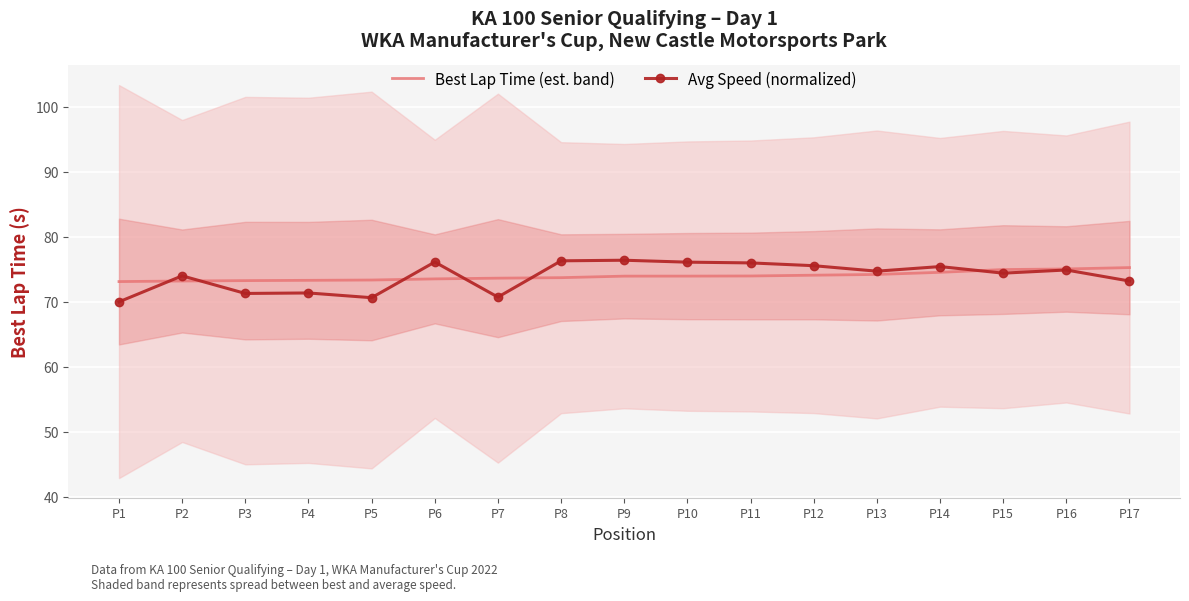

Which series changed the most between P9 and P14?

Avg Speed (normalized)